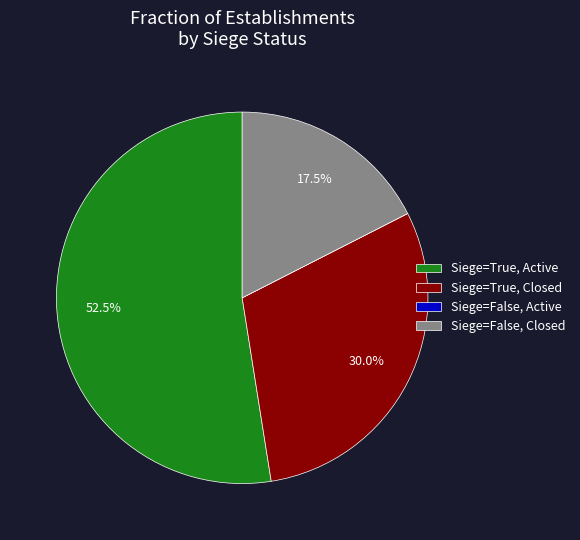

Is Siege=True, Closed the majority of the pie?

No